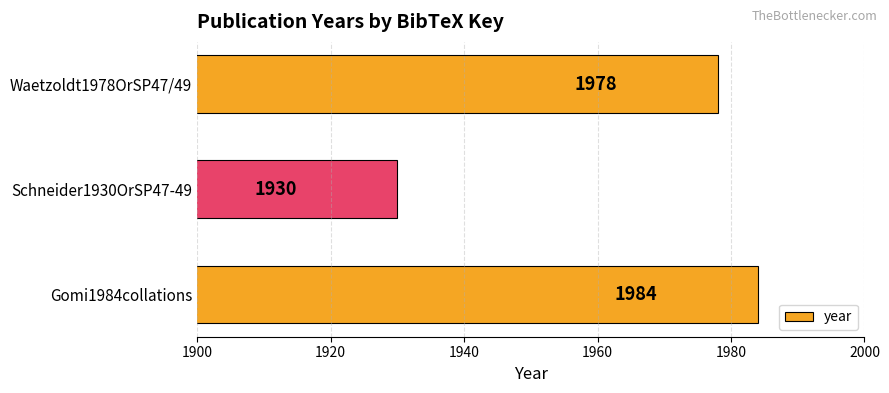

The chart shows a value of 1930 at Schneider1930OrSP47-49. True or false?

True